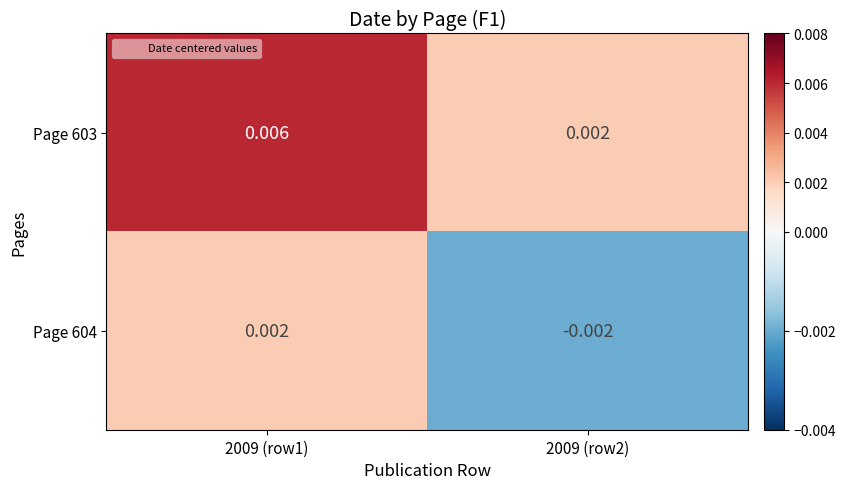

Which category has the lowest value across all series?

2009 (row2)